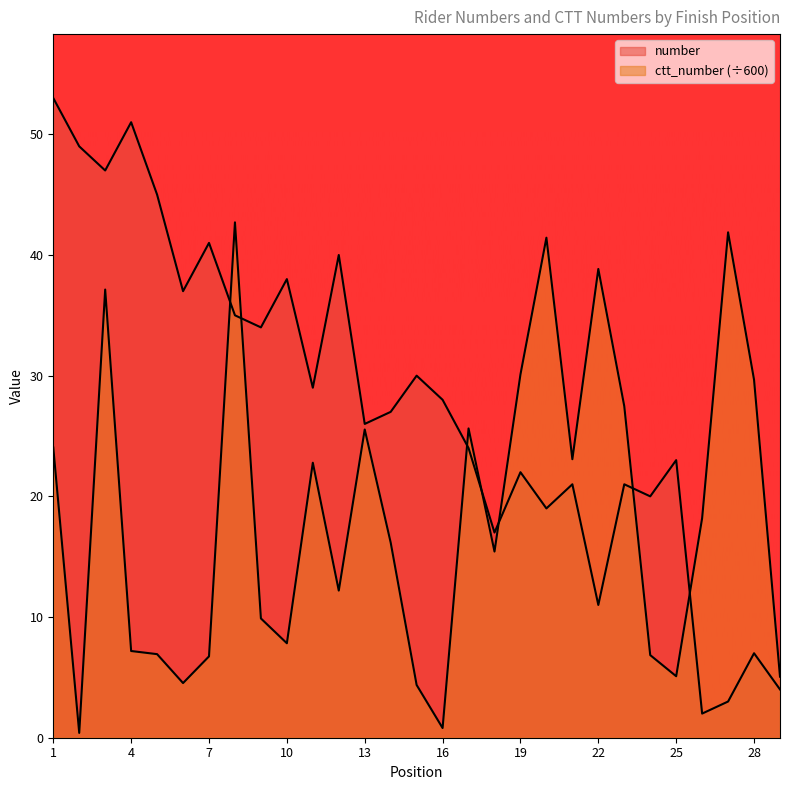

Is it true that number equals 17.3 at 3?

False